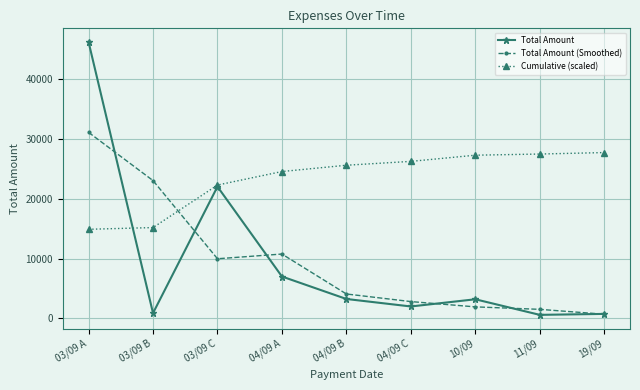

Which series has the largest total across all categories?

Cumulative (scaled)